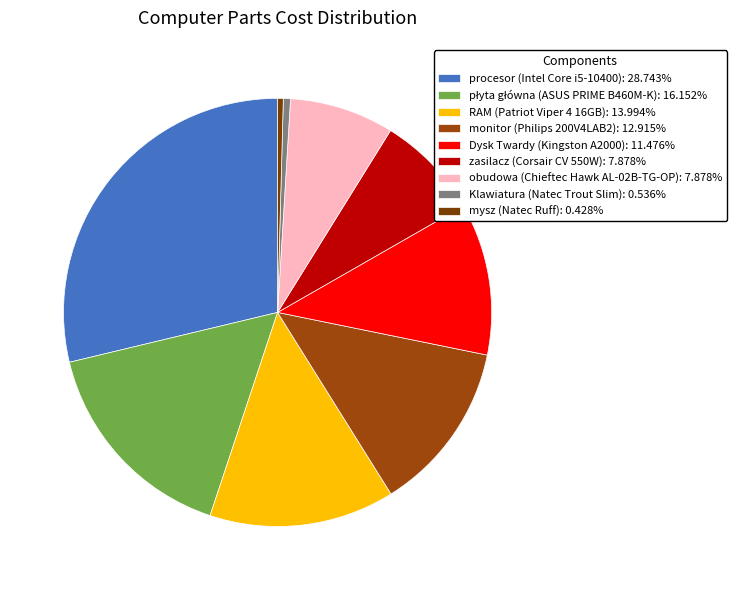

Do mysz (Natec Ruff) and zasilacz (Corsair CV 550W) together represent more than half of the pie?

No